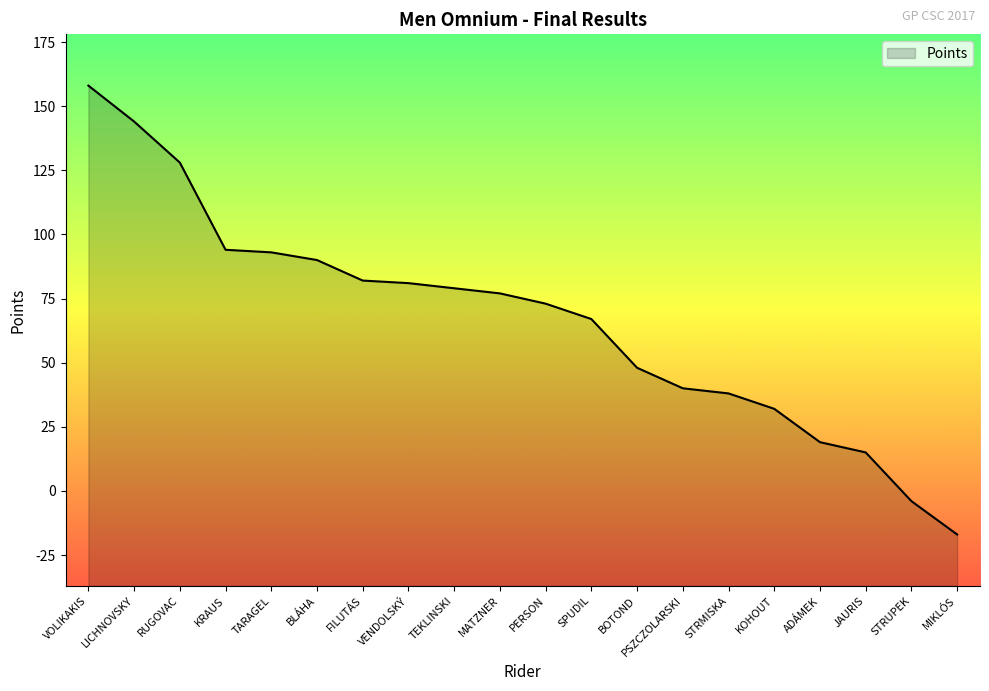

What position from the right is TEKLINSKI?

12